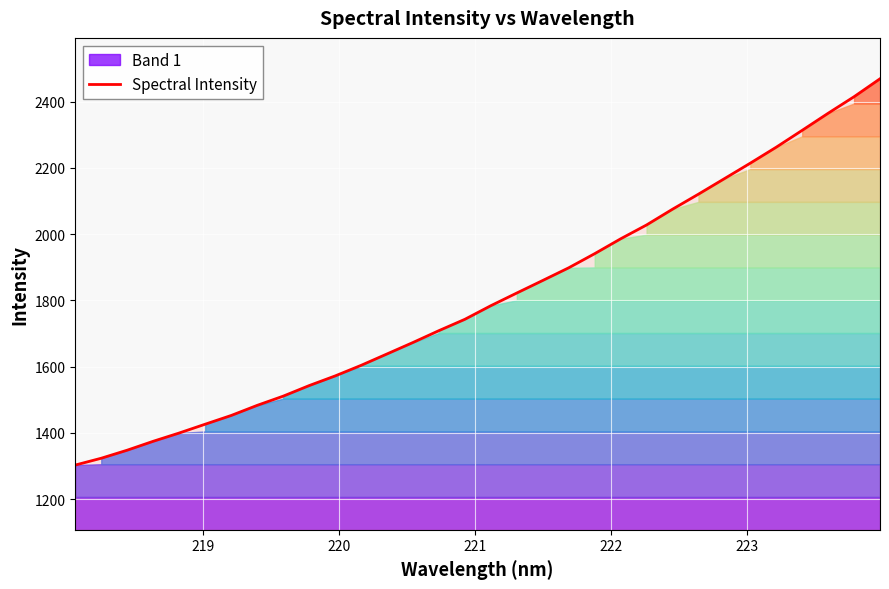

What is the lowest value of the Spectral Intensity series?

1302.8